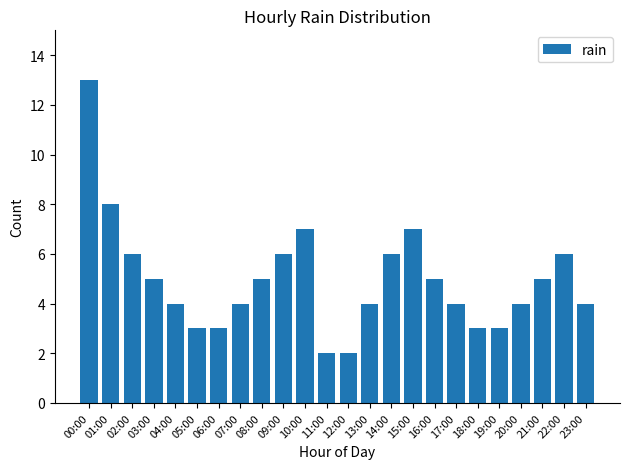

Between 10:00 and 23:00, which is larger?

10:00